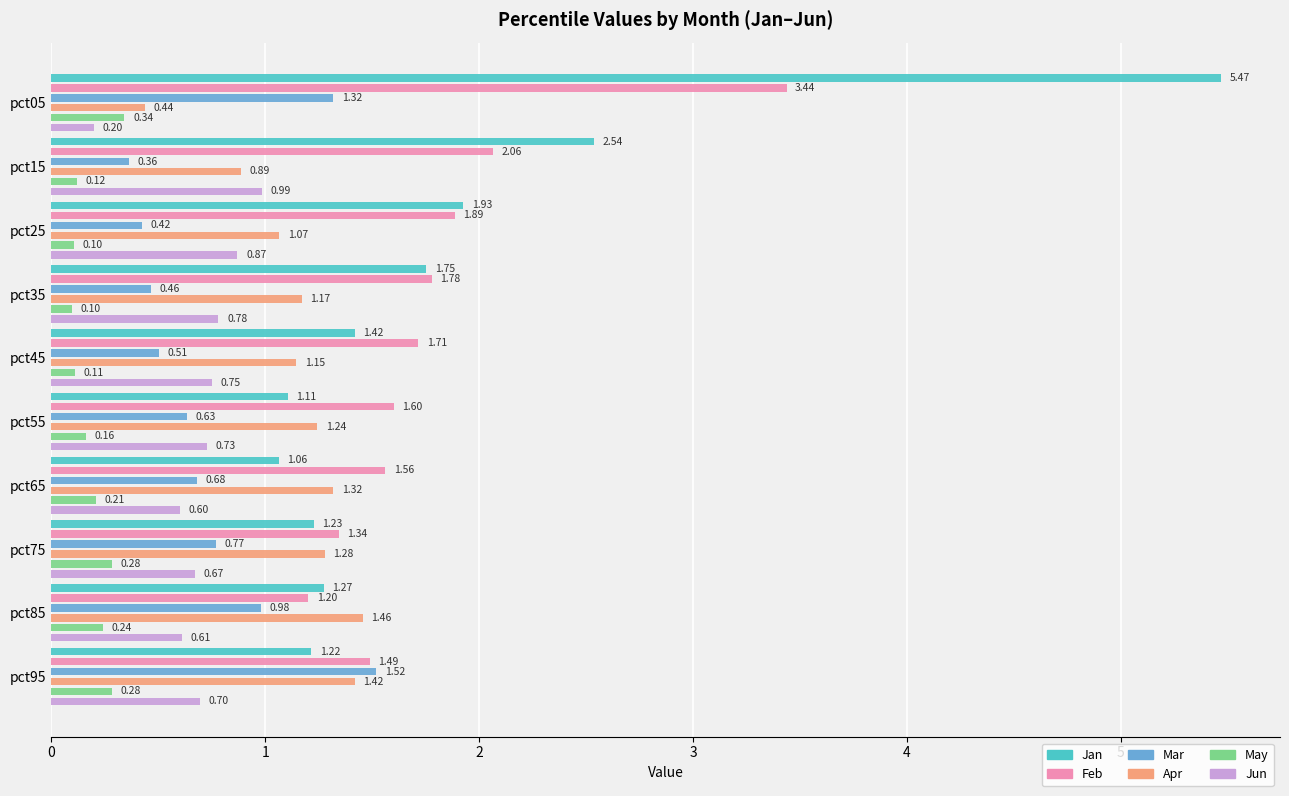

Rank the series at 7 from highest to lowest value.

Feb, Apr, Jan, Mar, Jun, May